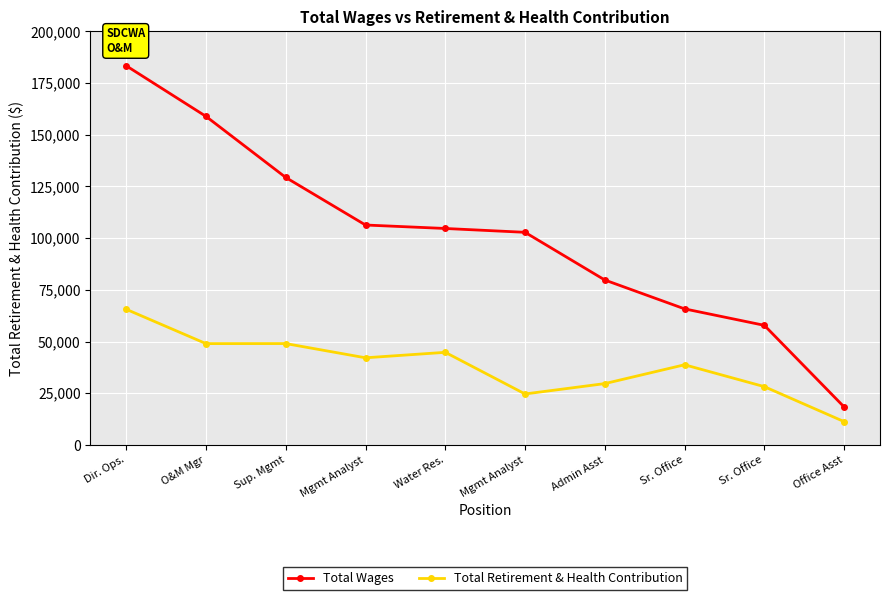

Does the chart have visible grid lines?

Yes